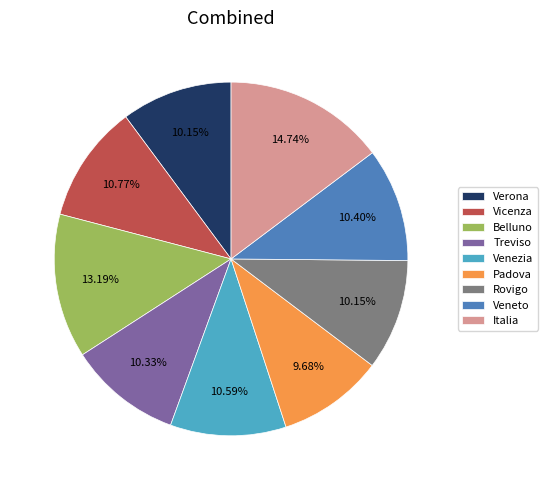

To the nearest percent, what percentage of the pie is Rovigo?

10%